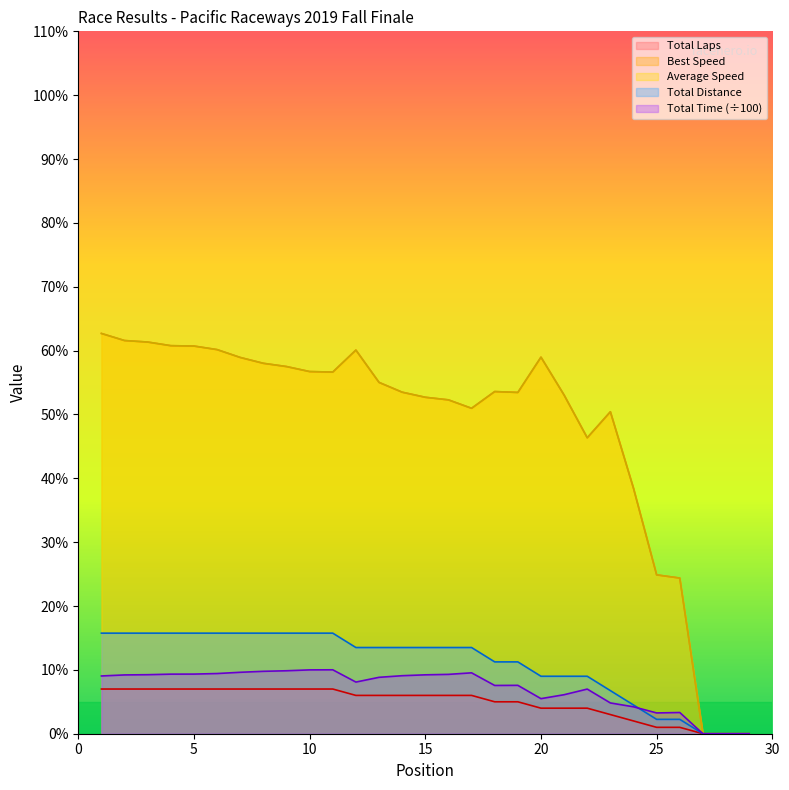

What is the value of the Total Laps point at the 10th from the left?

7.0